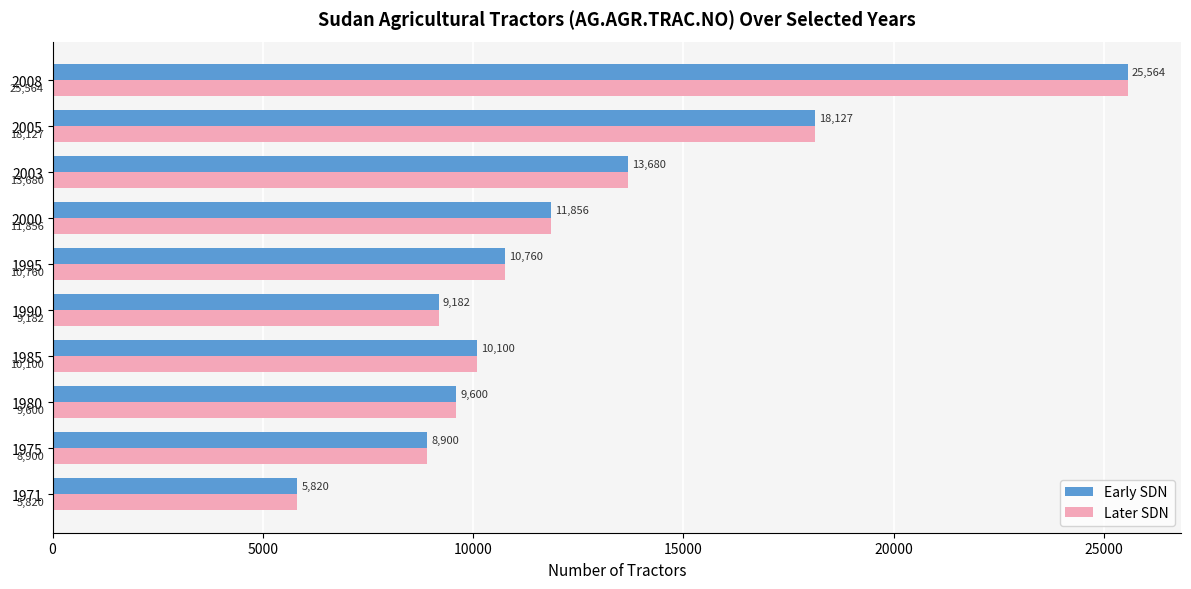

What is the smallest value displayed?

5820